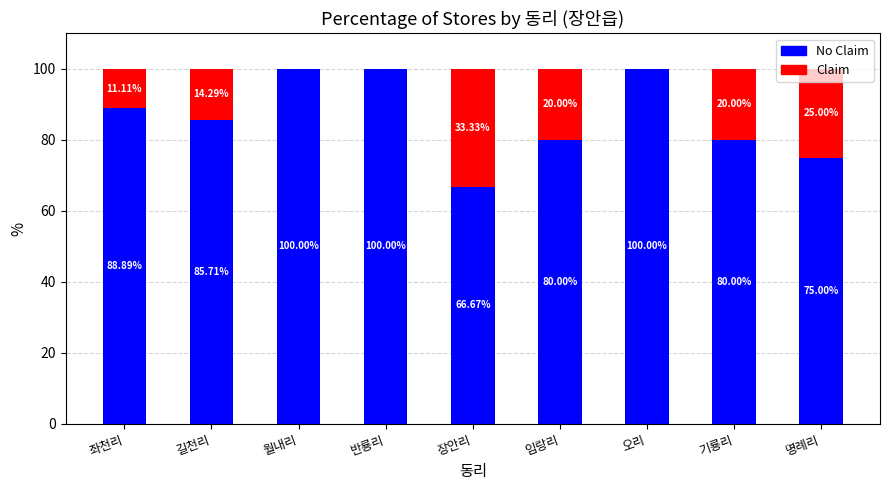

What is the total value across all series at 반룡리?

100.0